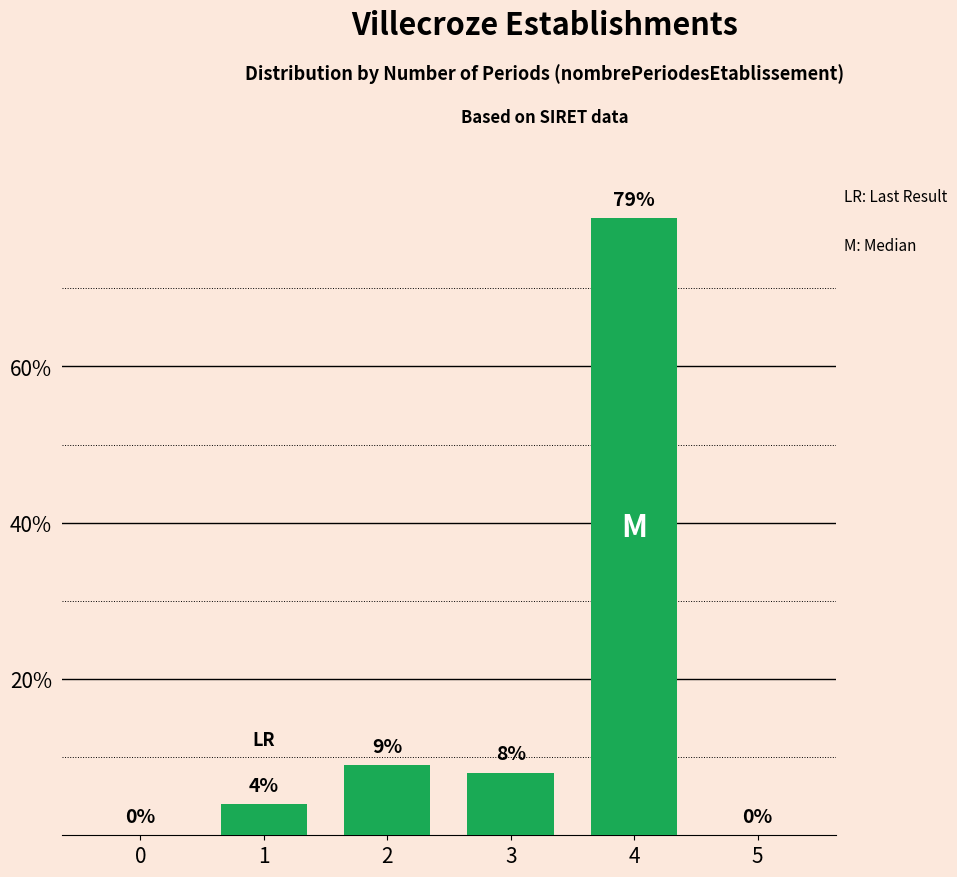

Reading right to left, list all the values displayed in this chart.

5=0	4=79	3=8	2=9	1=4	0=0